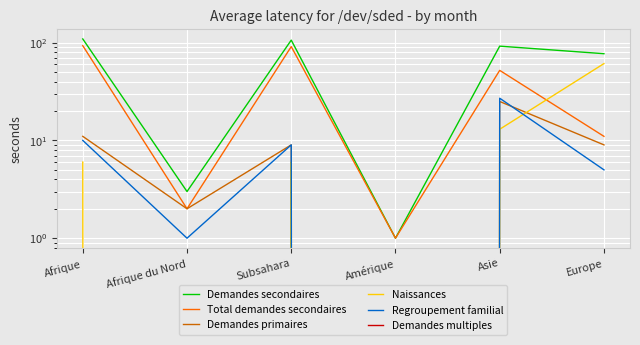

What are all the series names shown in the legend?

Demandes secondaires, Total demandes secondaires, Demandes primaires, Naissances, Regroupement familial, Demandes multiples